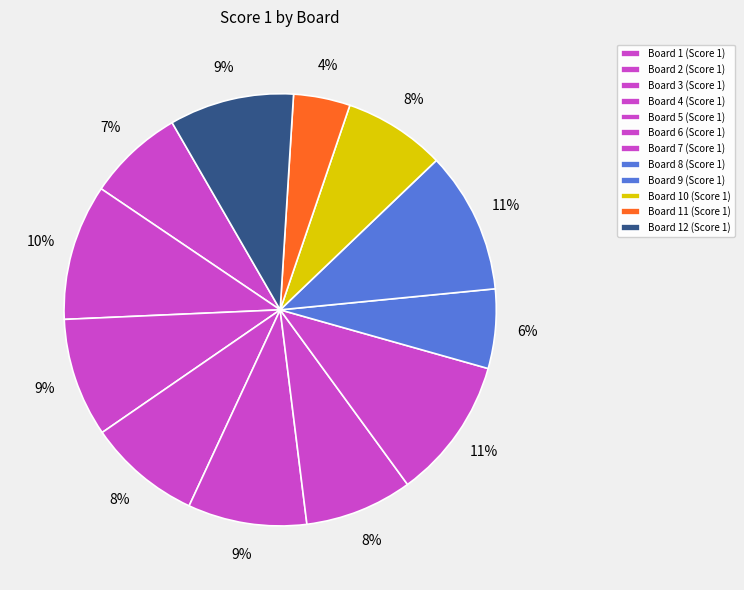

How many segments does this pie chart have?

12